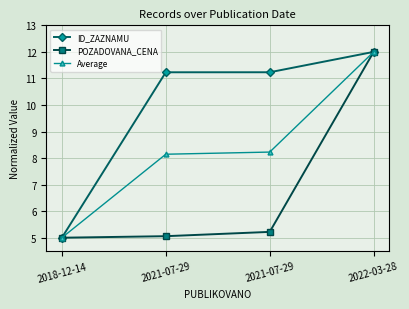

The value of Average at 2022-03-28 is 19.2. True or false?

False